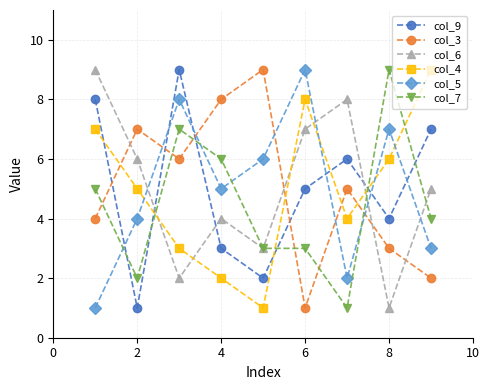

How many values in the col_6 series are below 5?

4